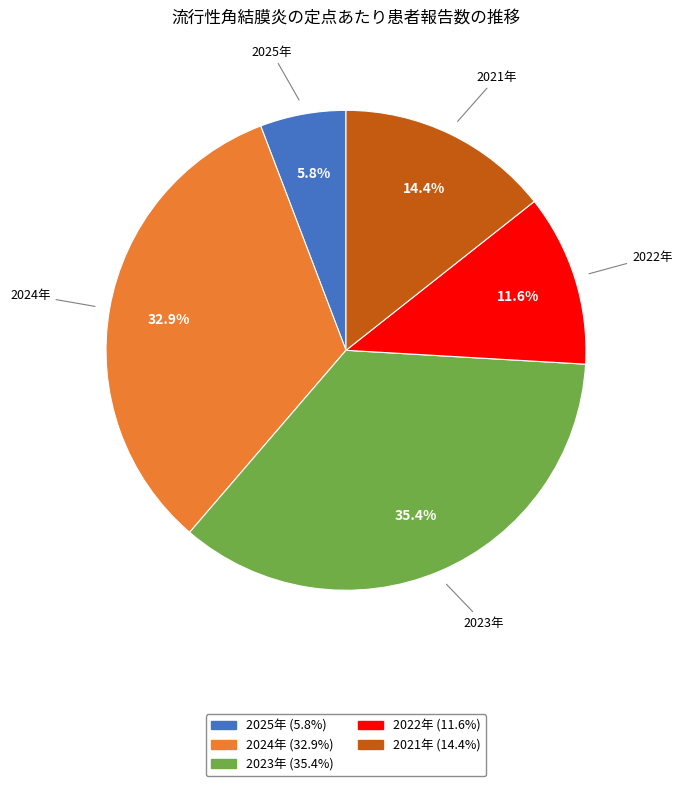

Rank the categories by value from highest to lowest.

2023年, 2024年, 2021年, 2022年, 2025年